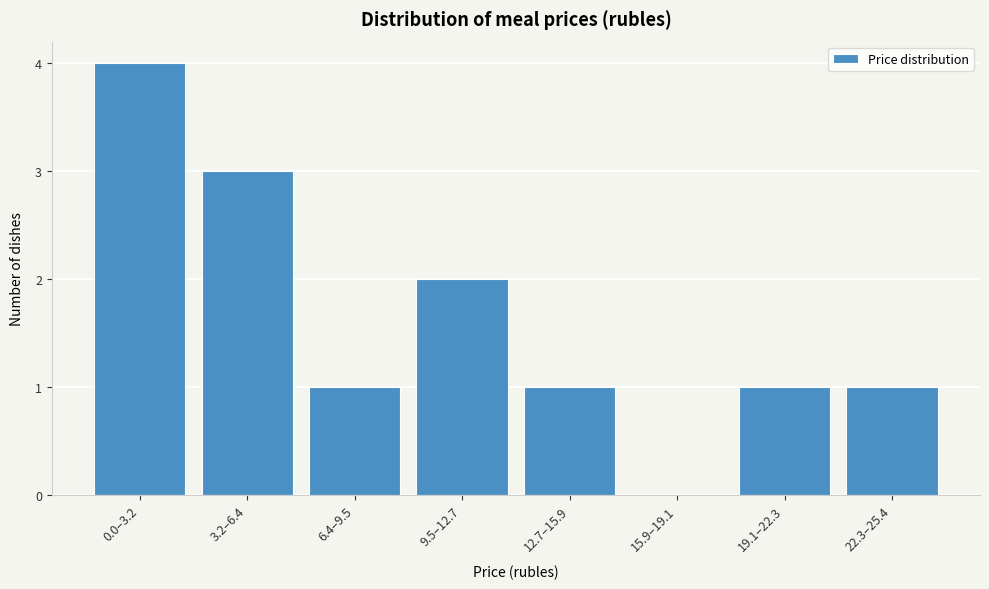

Reading right to left, list all the values displayed in this chart.

22.3–25.4=1	19.1–22.3=1	15.9–19.1=0	12.7–15.9=1	9.5–12.7=2	6.4–9.5=1	3.2–6.4=3	0.0–3.2=4